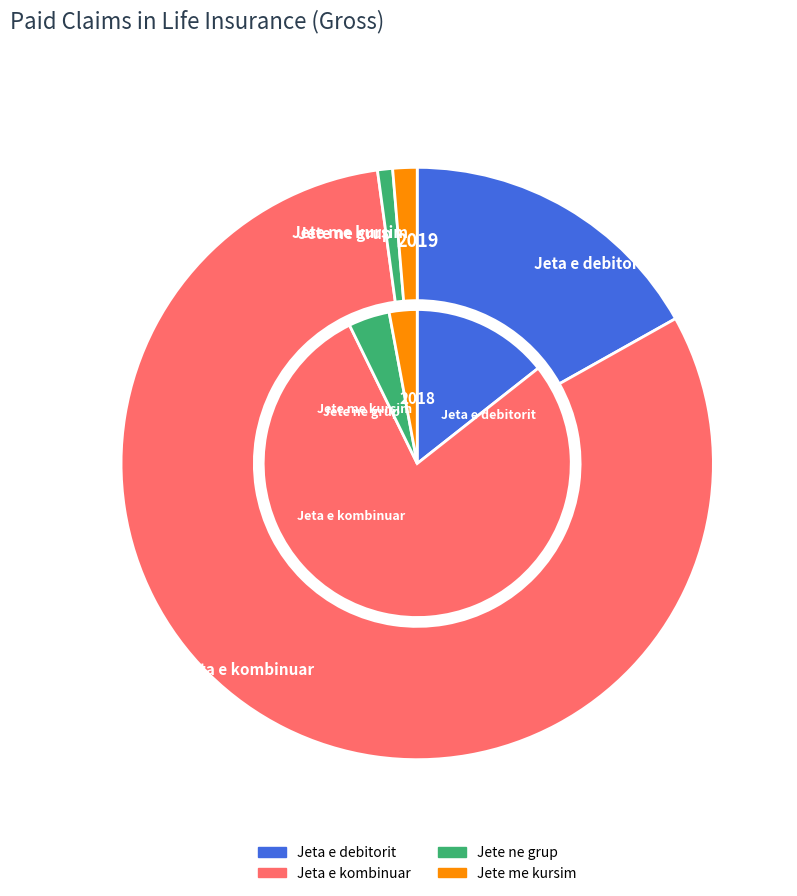

To the nearest percent, what is the average slice percentage?

25%